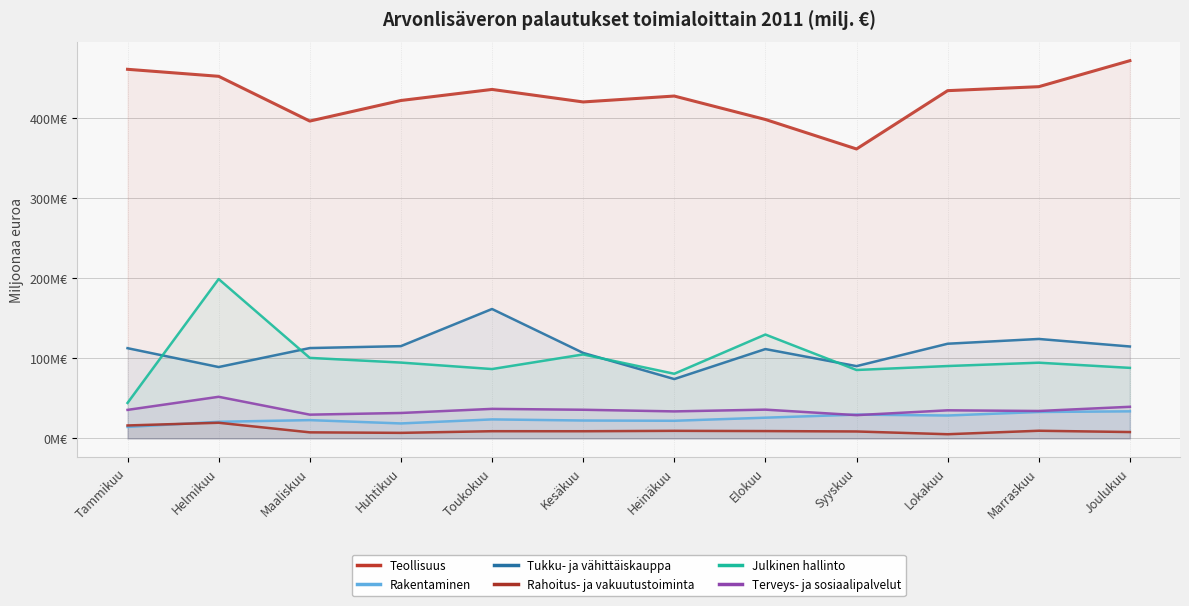

What is the approximate value of Teollisuus at Marraskuu?

439.5